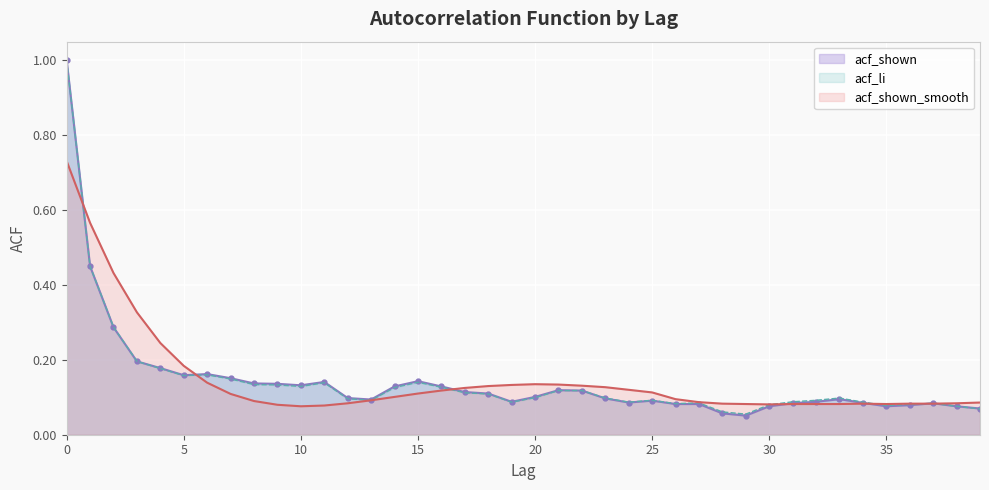

True or false: acf_shown has a value of 0.0 at 25.

False